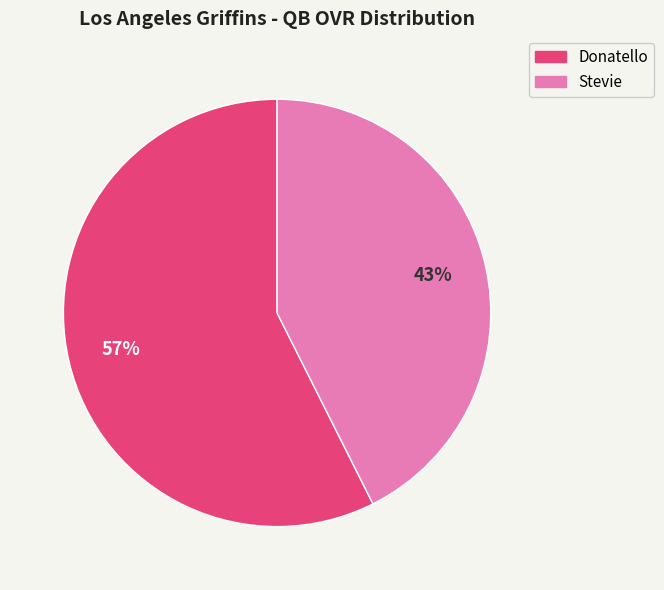

Rank the categories by value from lowest to highest.

Stevie, Donatello